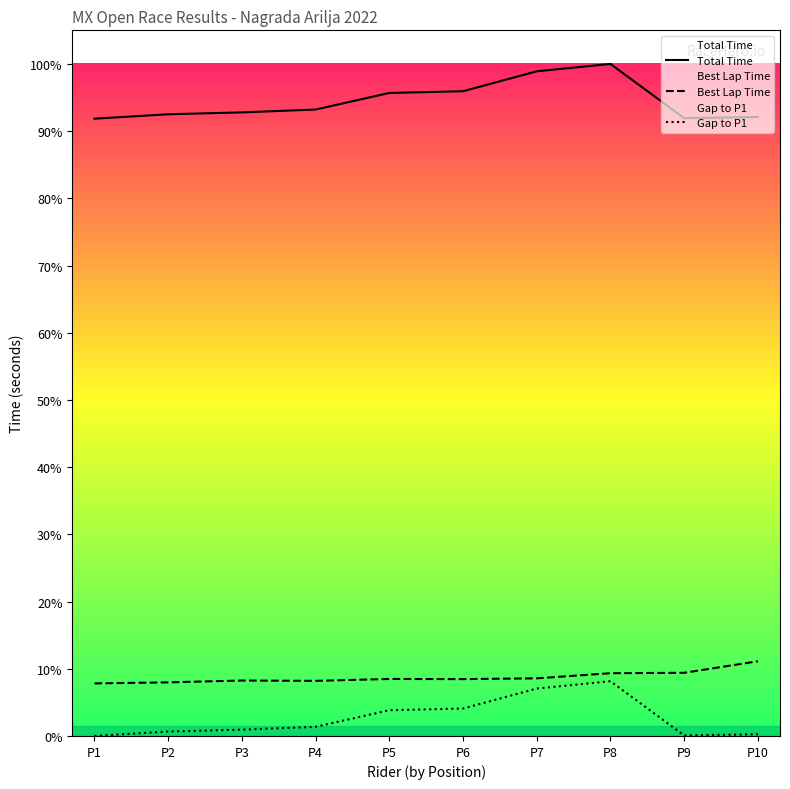

What is the sum of the Gap to P1 values at P2 and P4?

26.0